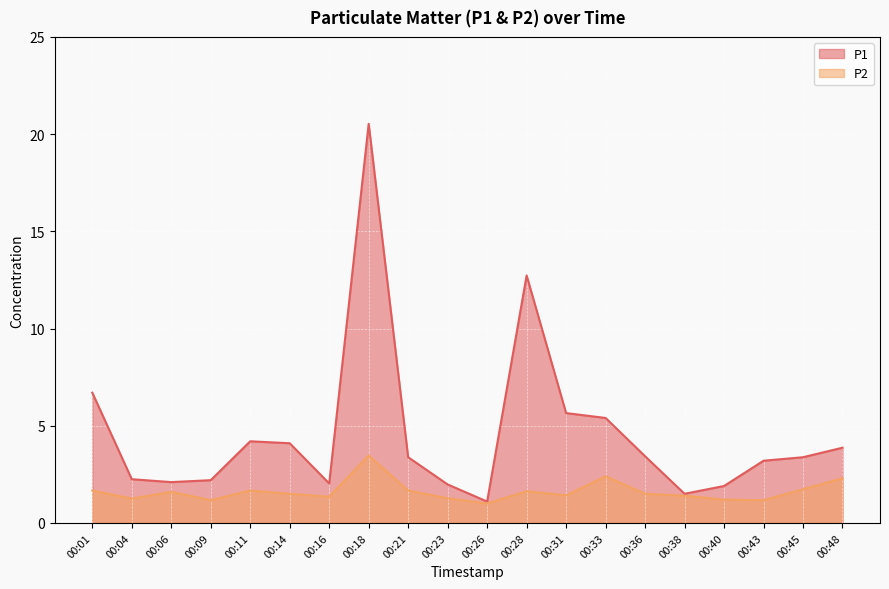

What is the difference between the second highest and minimum values in the P2 series?

1.4